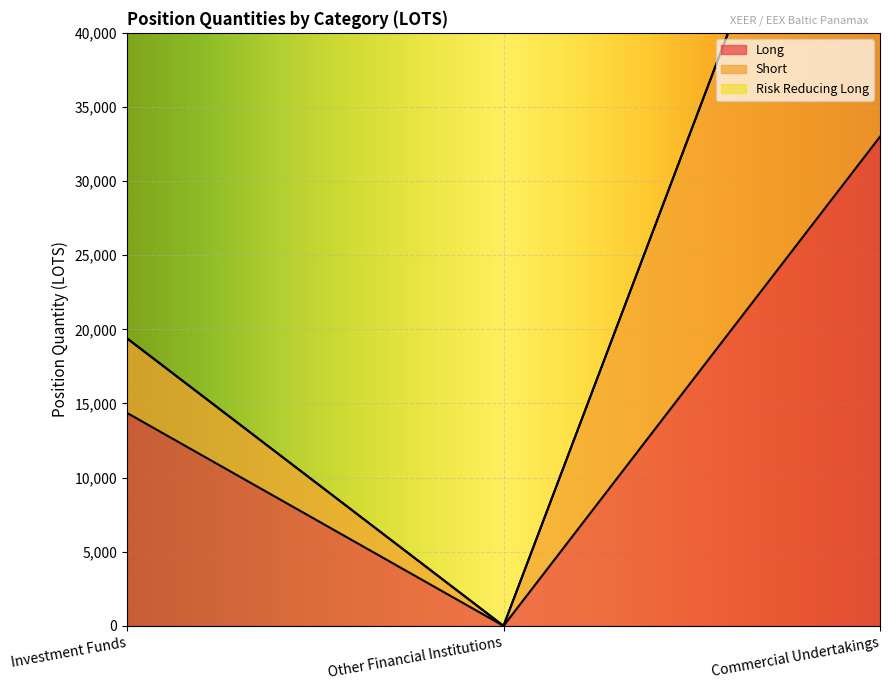

True or false: Long has a value of 20019.8 at Commercial Undertakings.

False